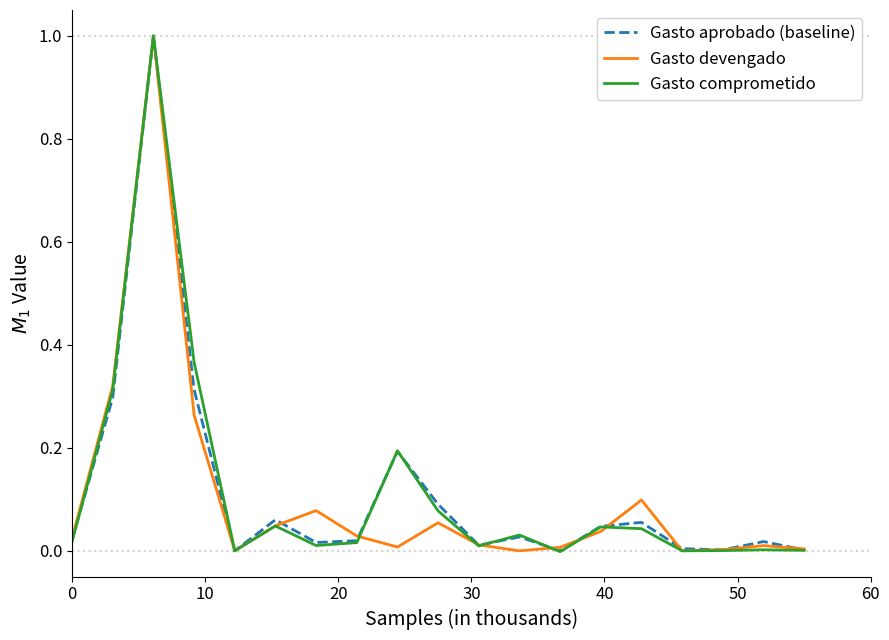

Rank the series by their maximum value, from highest to lowest.

Gasto aprobado (baseline), Gasto devengado, Gasto comprometido